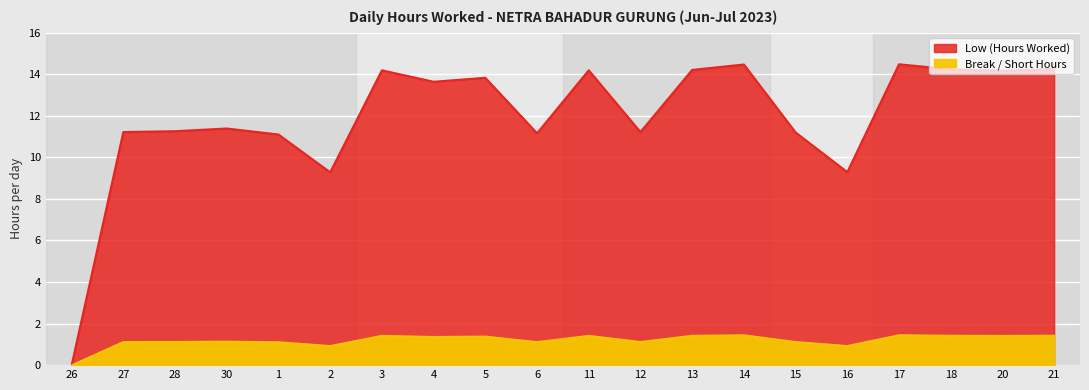

What is the label of the 6th point from the right?

15